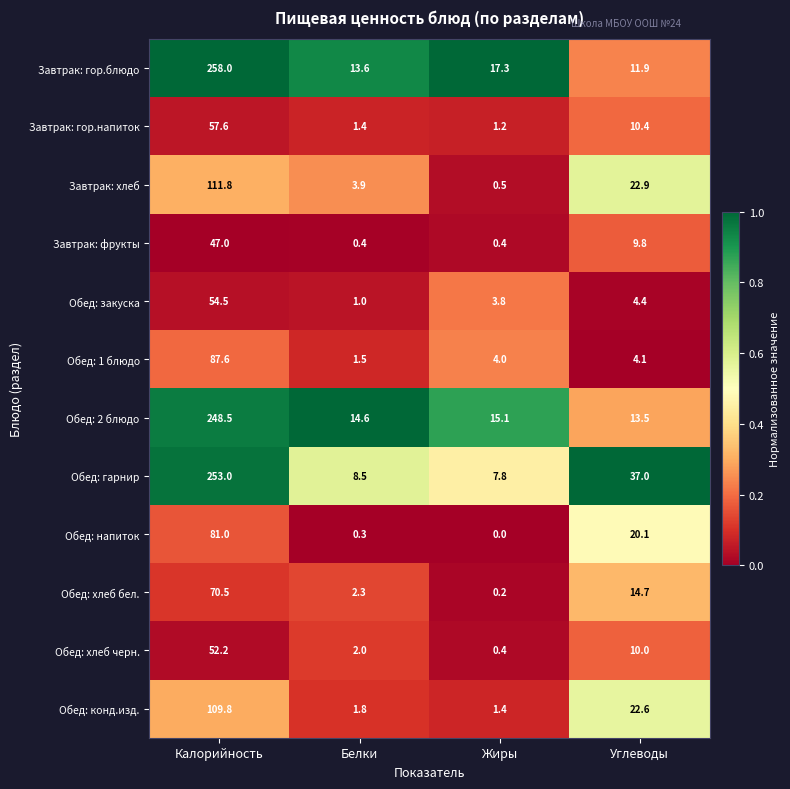

What is the total value across all series at Углеводы?

181.4